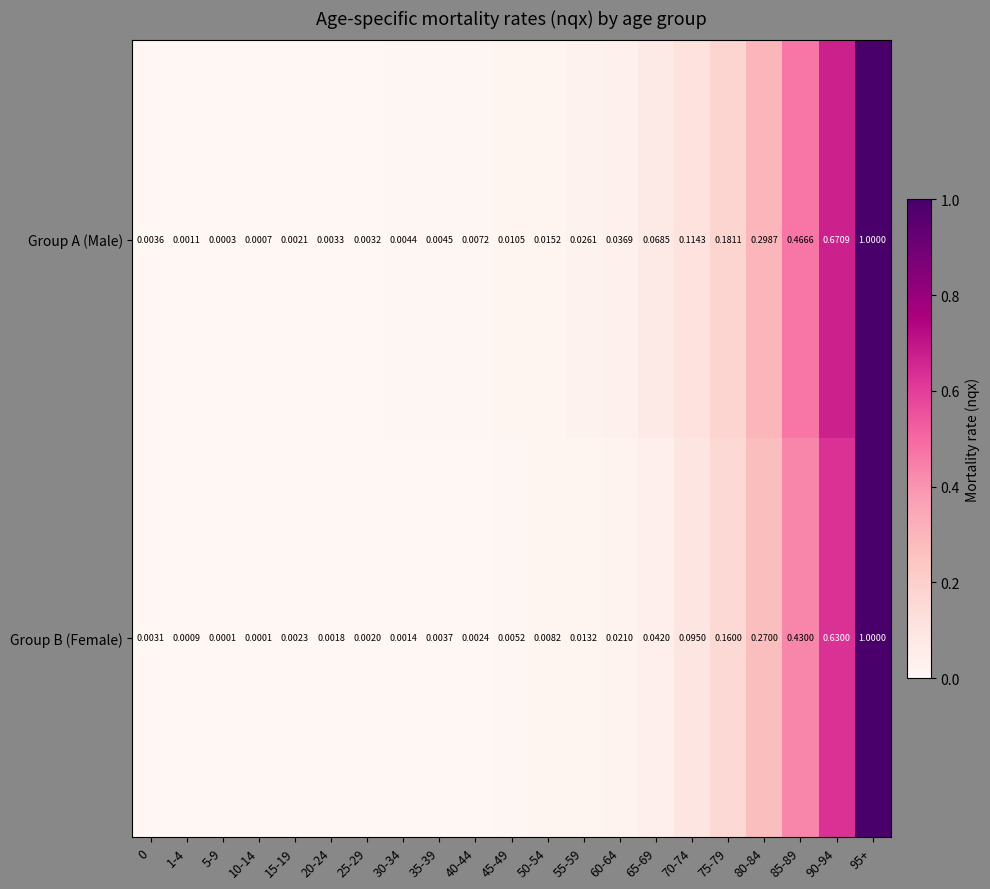

Between 40-44 and 85-89, which series saw the biggest shift?

Group A (Male)